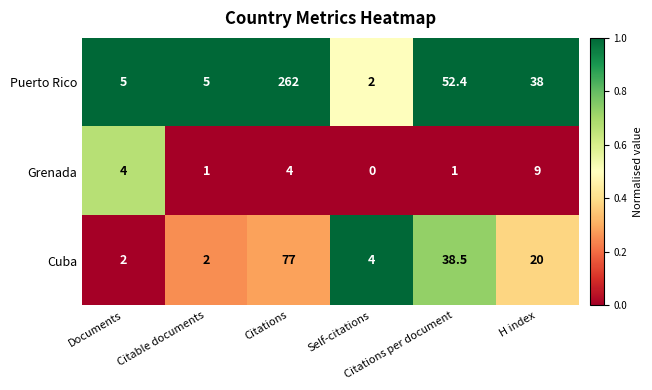

What is the greatest value displayed?

262.0